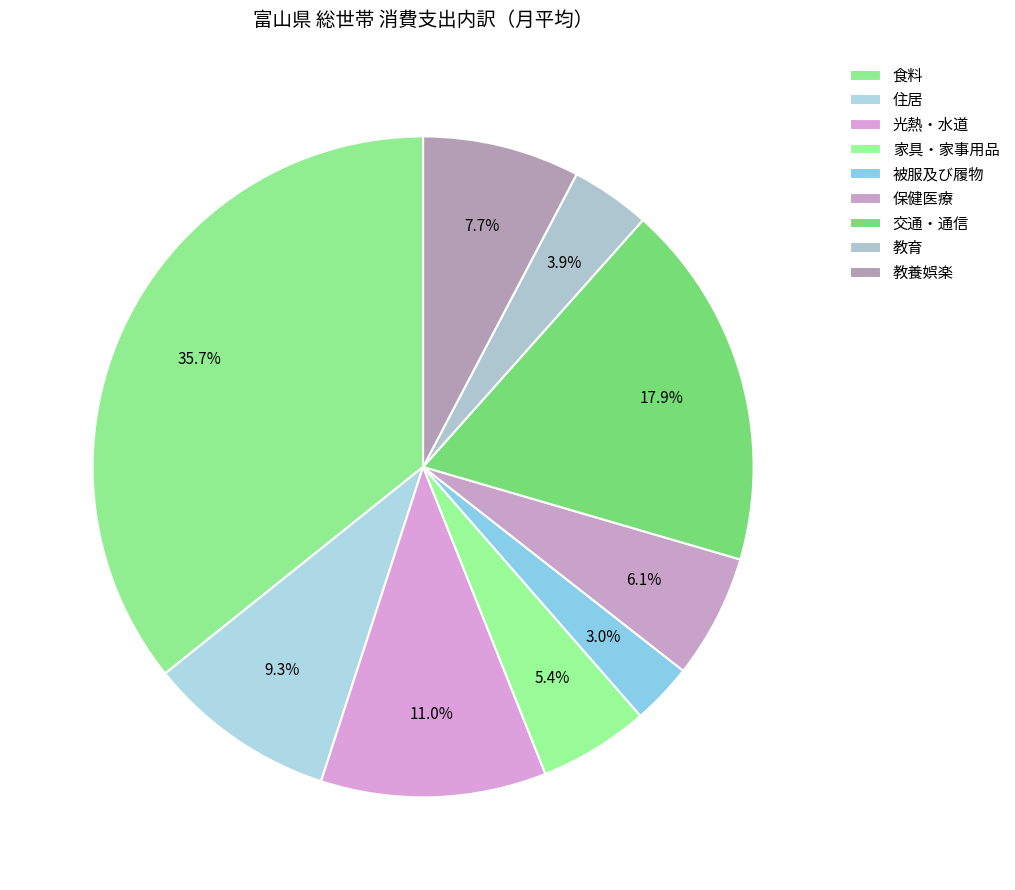

Rank the categories by value from lowest to highest.

被服及び履物, 教育, 家具・家事用品, 保健医療, 教養娯楽, 住居, 光熱・水道, 交通・通信, 食料